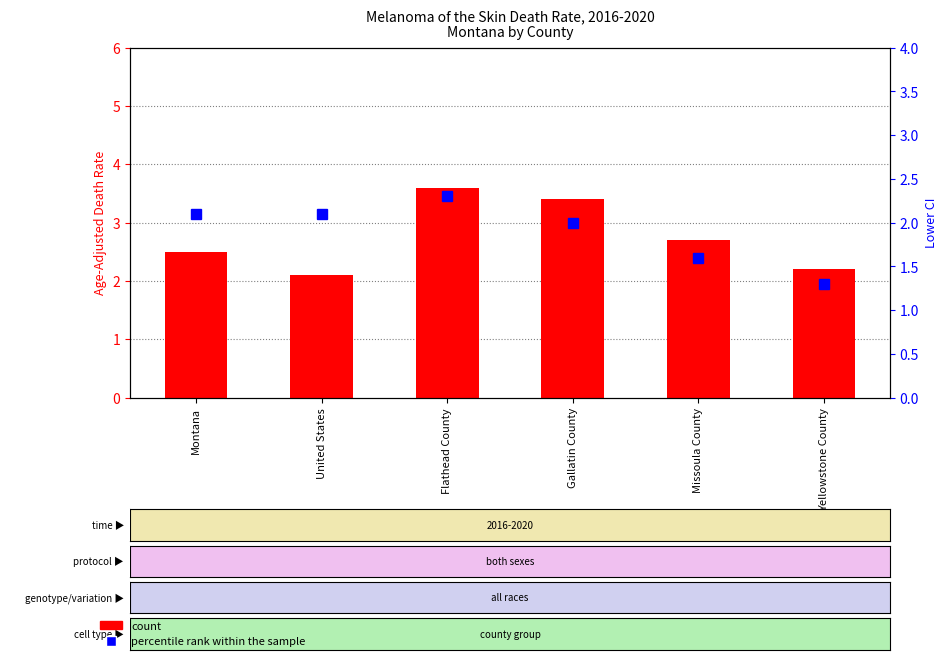

Rank the categories by value from lowest to highest.

United States, Yellowstone County, Montana, Missoula County, Gallatin County, Flathead County